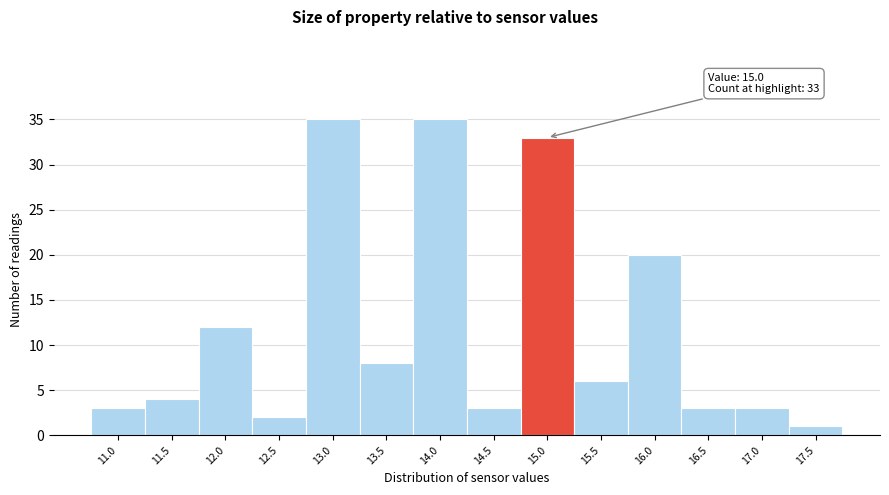

Reading left to right, transcribe all the data shown in this chart.

11.0=3	11.5=4	12.0=12	12.5=2	13.0=35	13.5=8	14.0=35	14.5=3	15.0=33	15.5=6	16.0=20	16.5=3	17.0=3	17.5=1